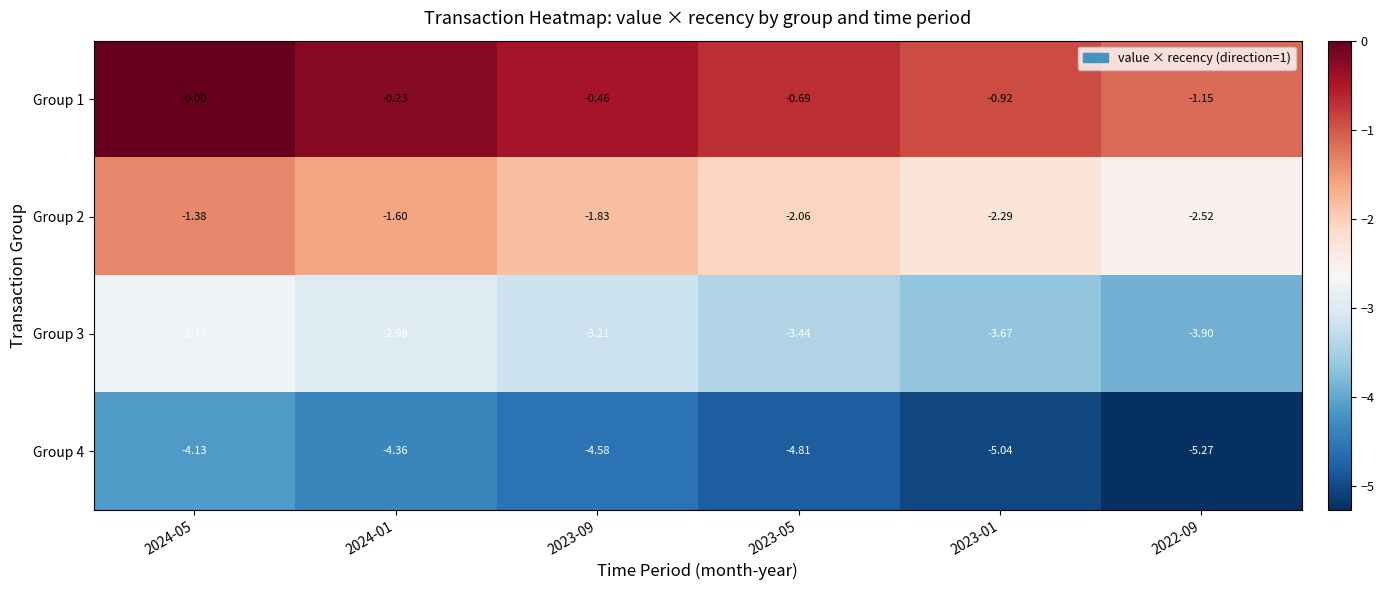

List the series in order of their peak value, highest first.

Group 1, Group 2, Group 3, Group 4